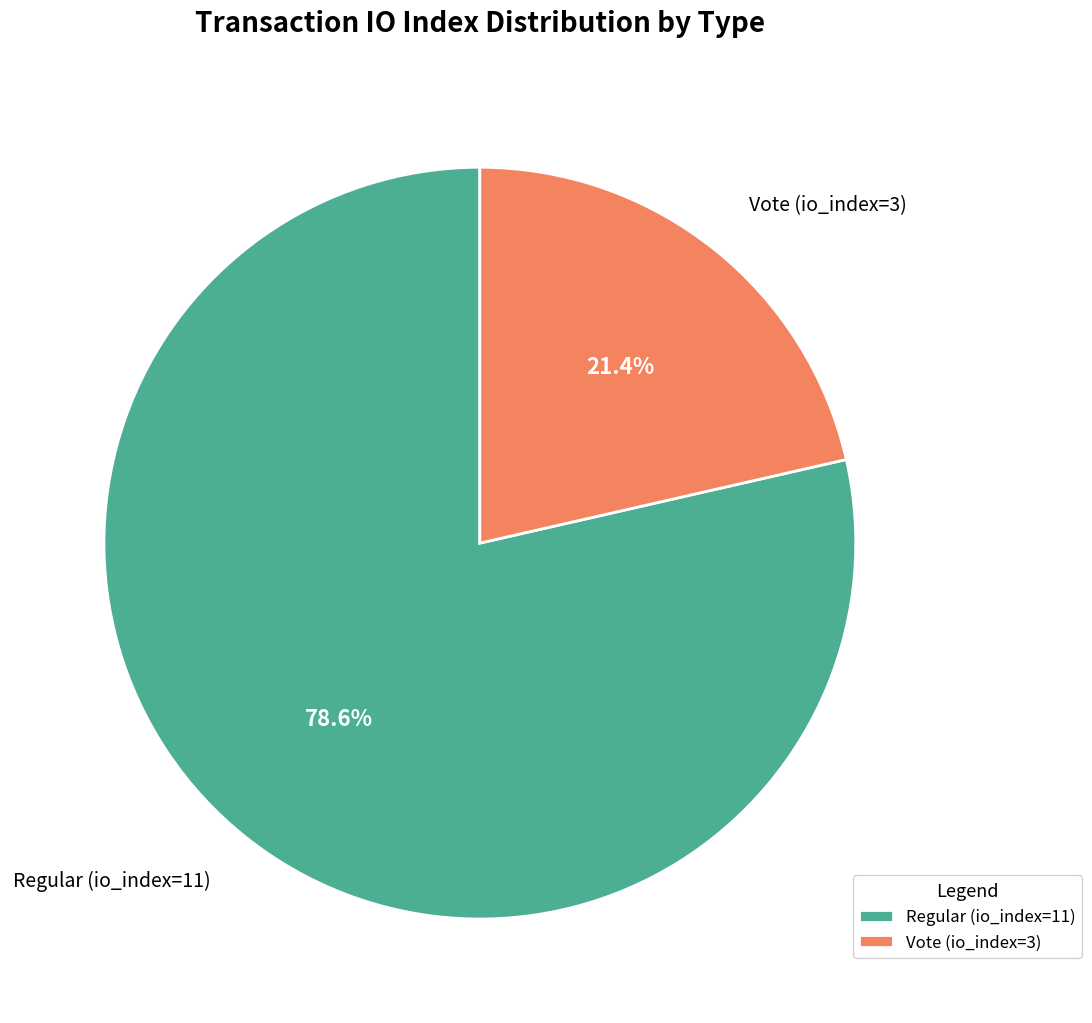

To the nearest percent, what is the difference between the Regular (io_index=11) and Vote (io_index=3) slice percentages?

57%